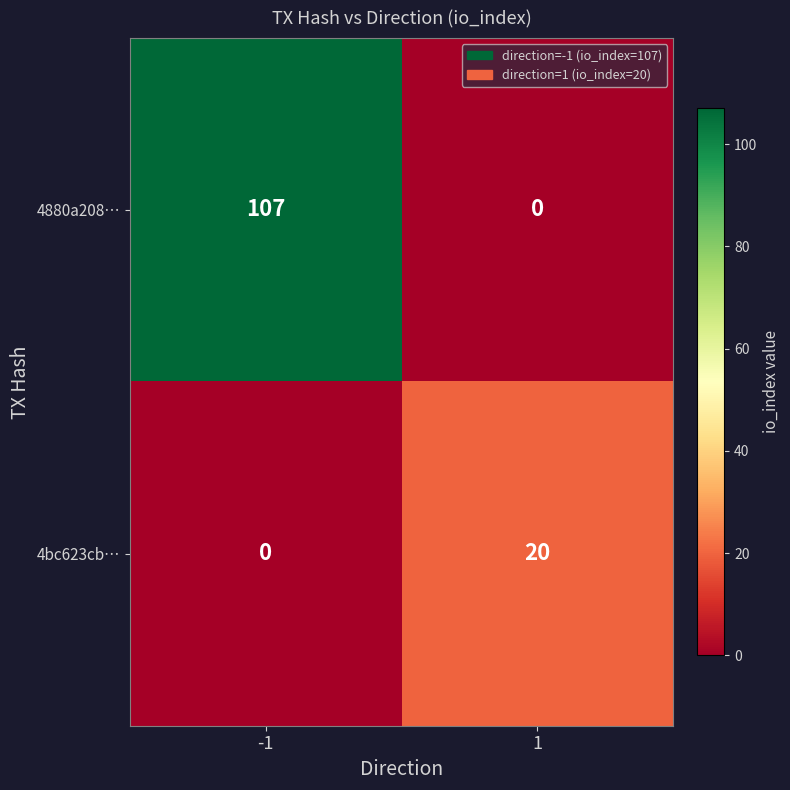

At how many categories does at least one series exceed 106?

1